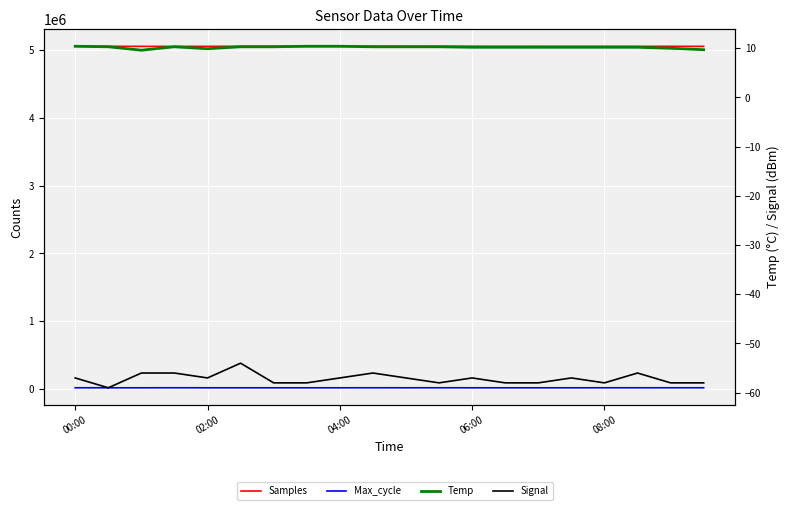

What is the difference between the Temp values at 04:00 and 06:00?

0.2